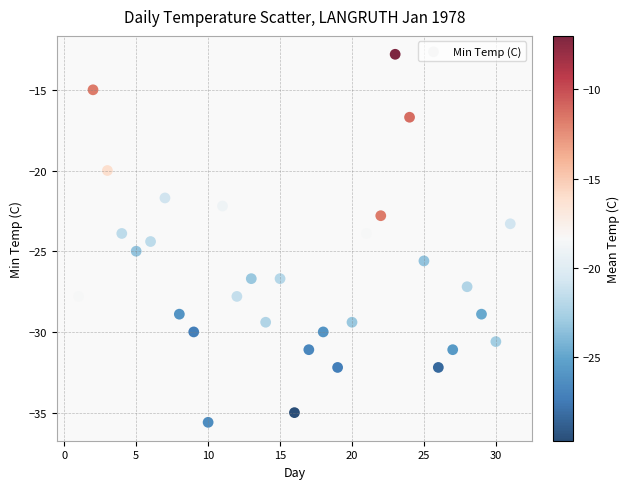

What is the range of X values (max minus min)?

30.0